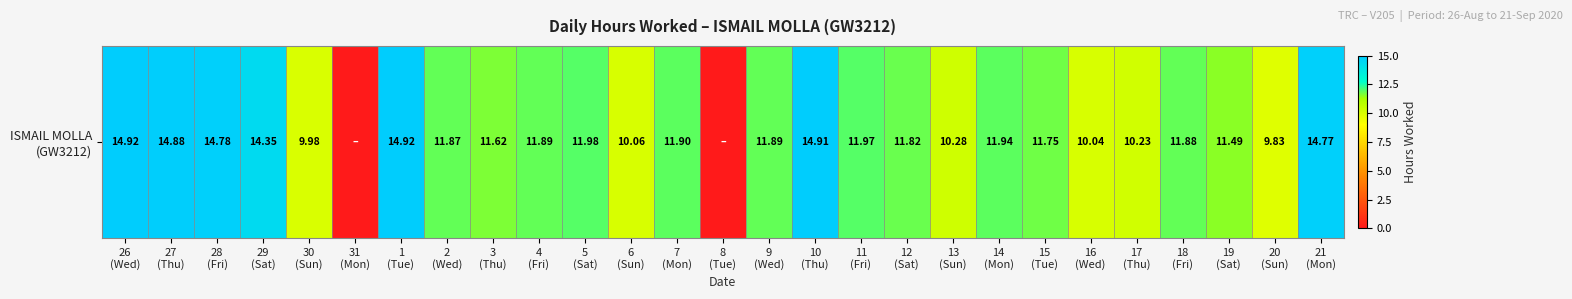

Reading left to right, transcribe all the data shown in this chart.

26
(Wed)=14.9	27
(Thu)=14.9	28
(Fri)=14.8	29
(Sat)=14.3	30
(Sun)=10.0	31
(Mon)=0.0	1
(Tue)=14.9	2
(Wed)=11.9	3
(Thu)=11.6	4
(Fri)=11.9	5
(Sat)=12.0	6
(Sun)=10.1	7
(Mon)=11.9	8
(Tue)=0.0	9
(Wed)=11.9	10
(Thu)=14.9	11
(Fri)=12.0	12
(Sat)=11.8	13
(Sun)=10.3	14
(Mon)=11.9	15
(Tue)=11.8	16
(Wed)=10.0	17
(Thu)=10.2	18
(Fri)=11.9	19
(Sat)=11.5	20
(Sun)=9.8	21
(Mon)=14.8